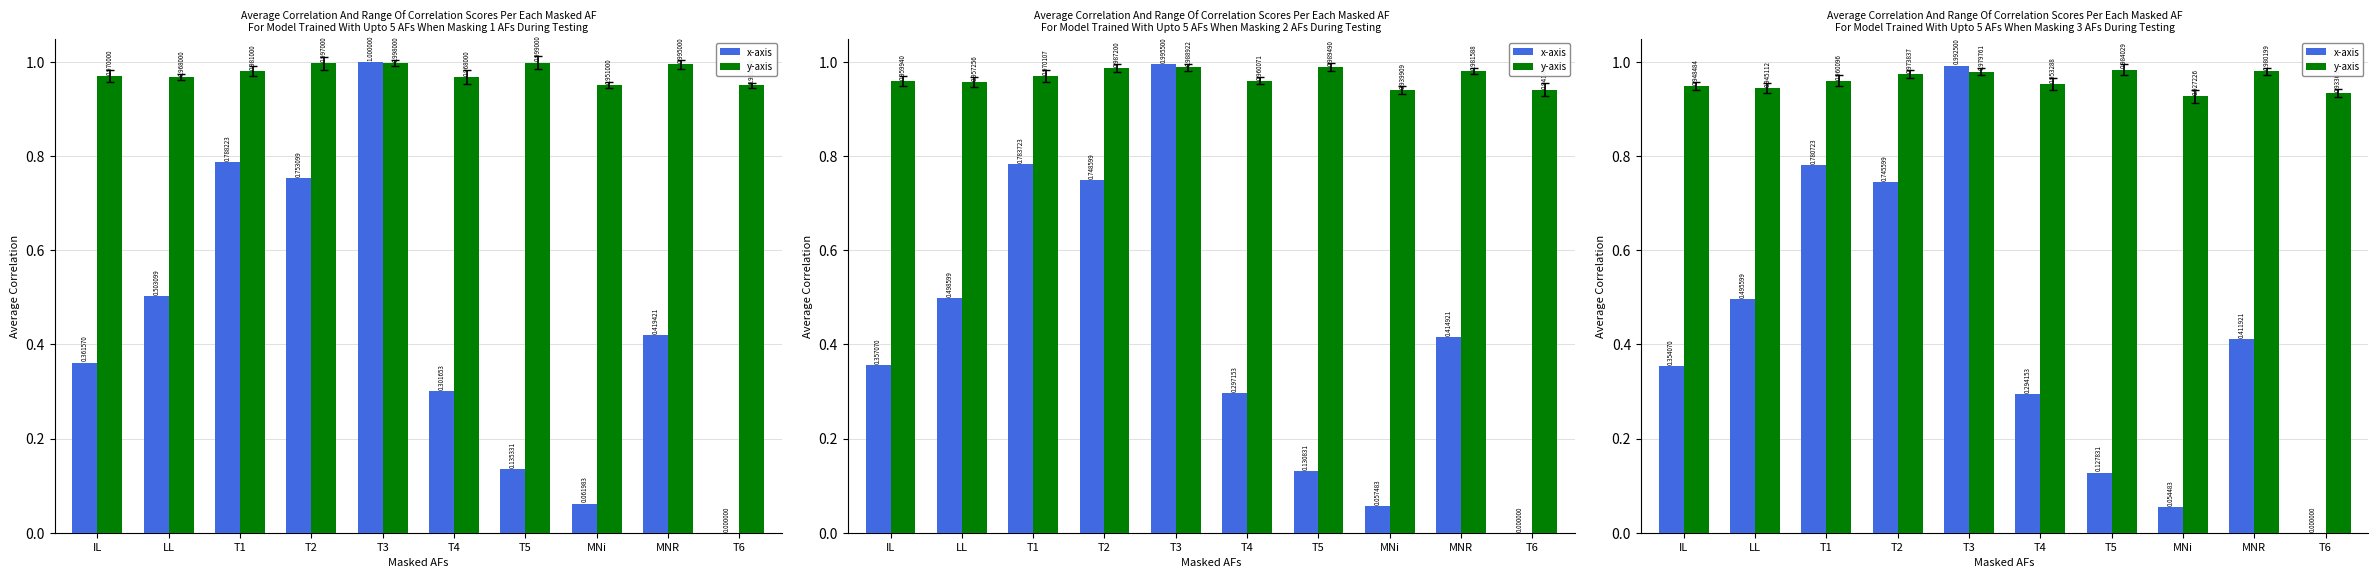

Is the value of y-axis at T6 greater than the value of x-axis at T6?

Yes